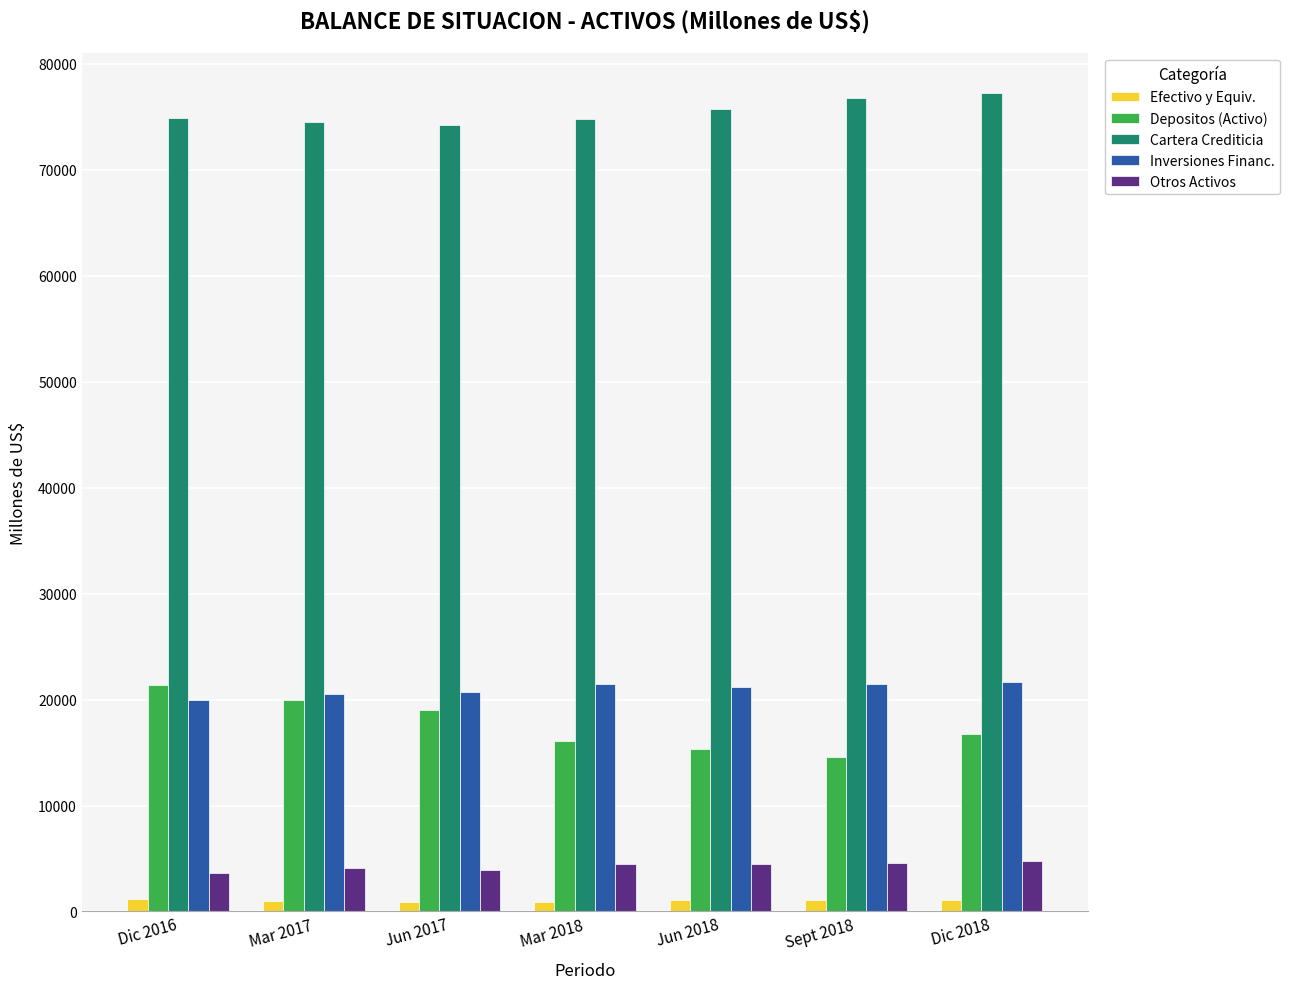

Does the chart contain stacked bars?

No